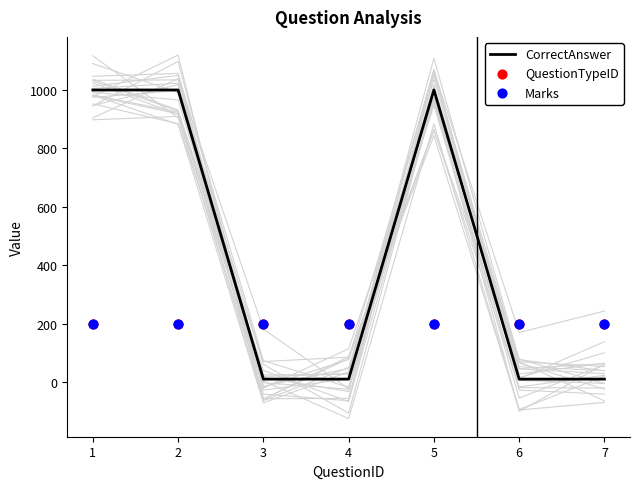

What are all the series names shown in the legend?

CorrectAnswer, QuestionTypeID, Marks